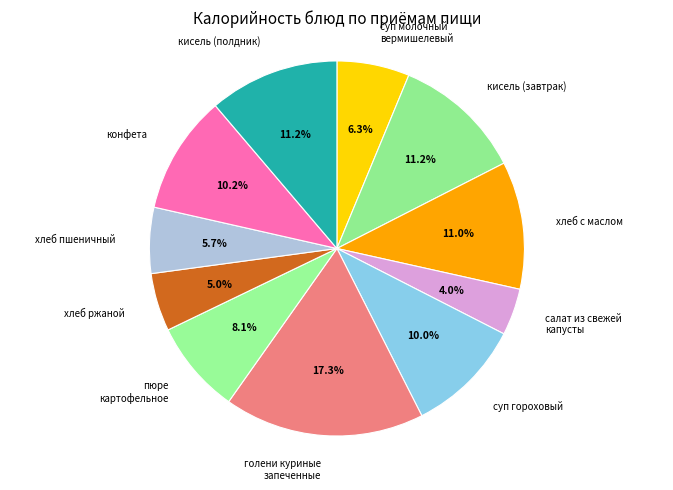

What is the smallest slice in the pie chart?

салат из свежей капусты